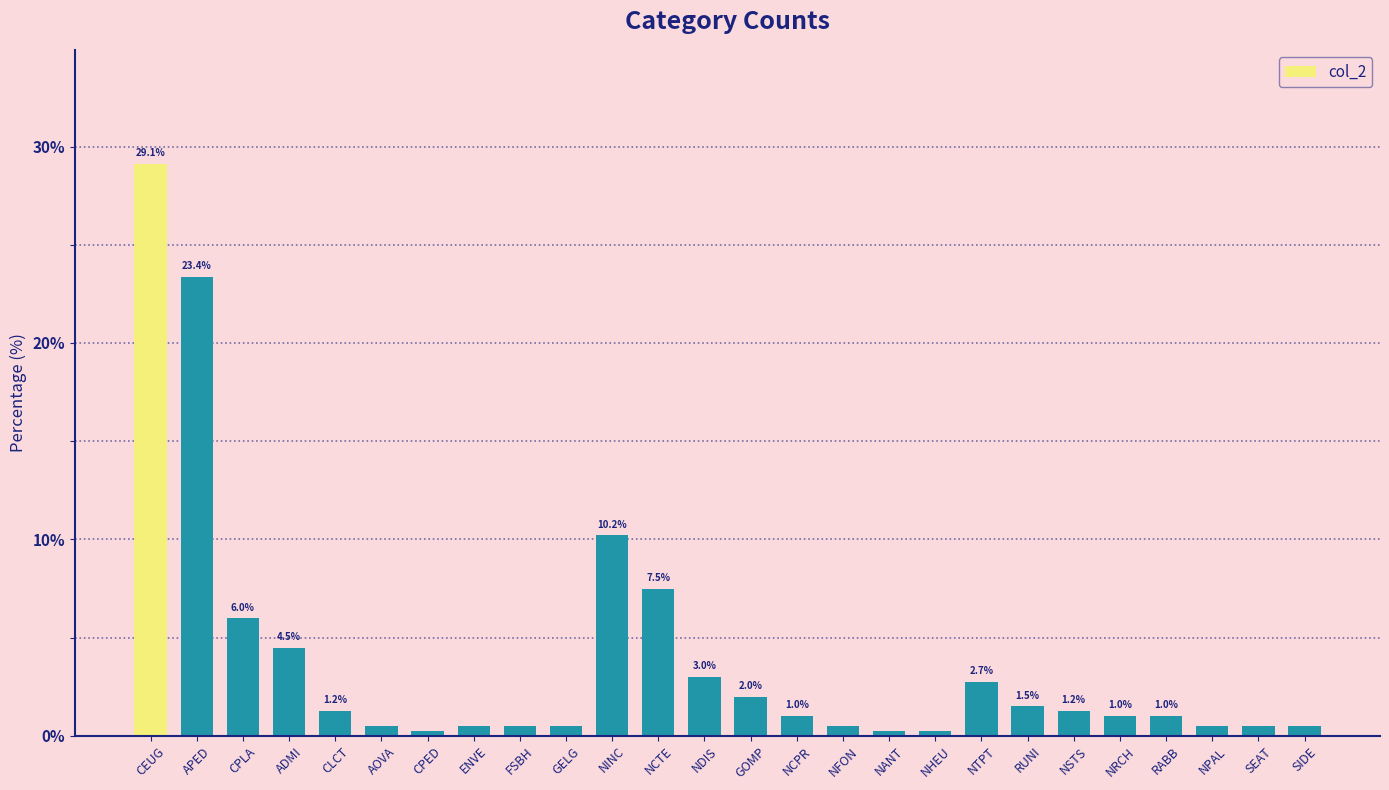

How many data points does each series have?

26